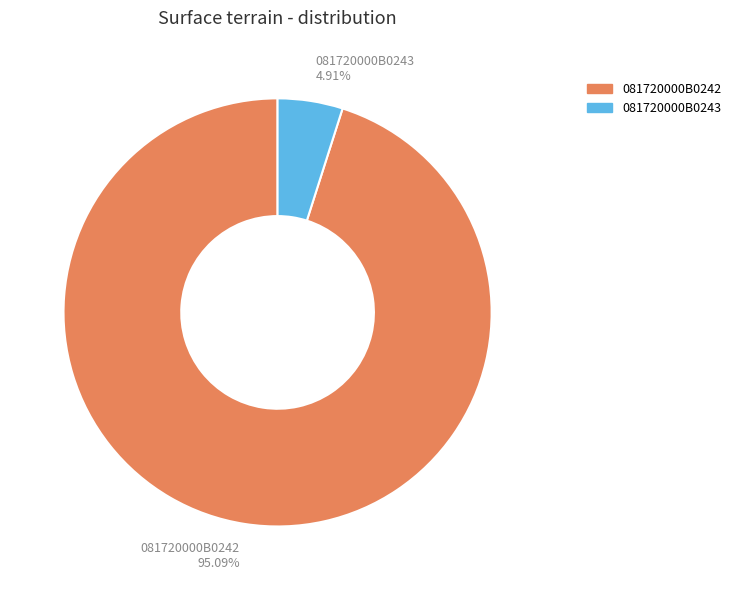

Does 081720000B0242 account for over 50% of the chart?

Yes